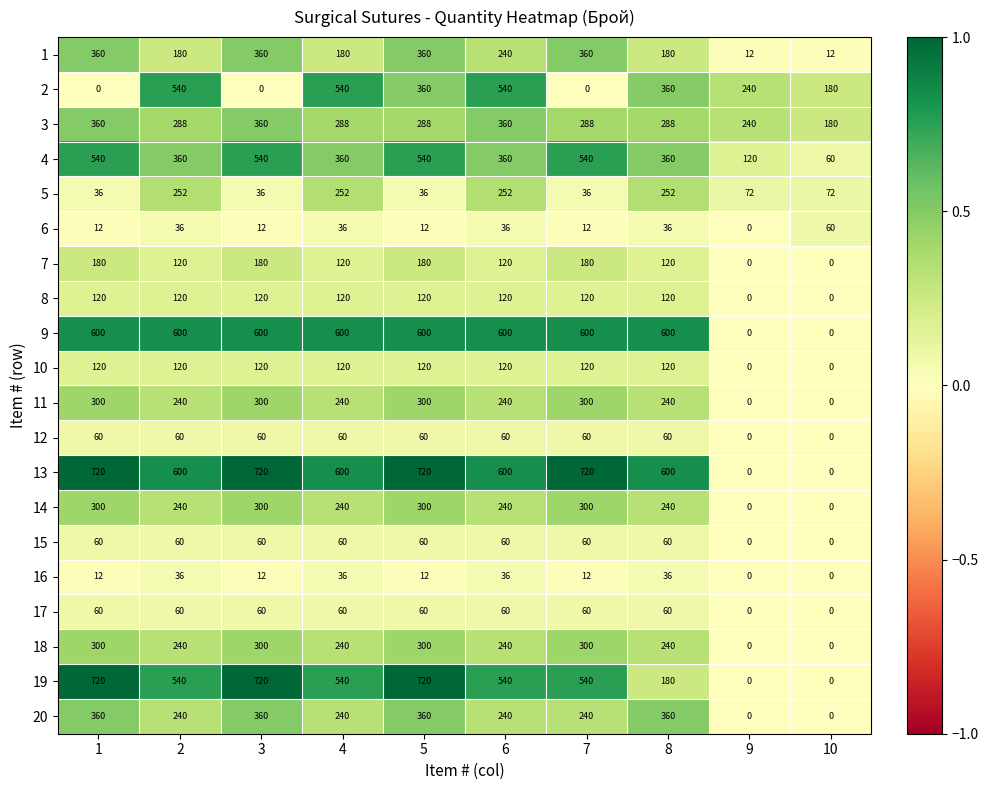

What is the sum of the 20 values at 7 and 8?

600